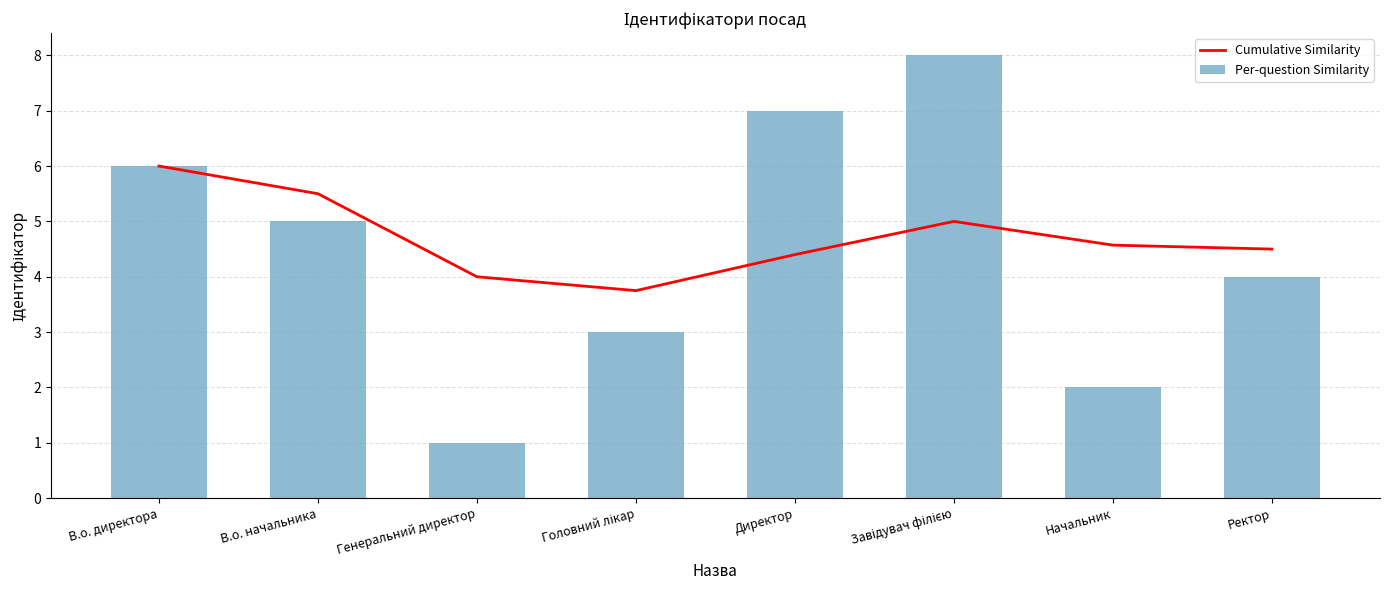

Where does the Per-question Similarity series first go above 5?

В.о. директора